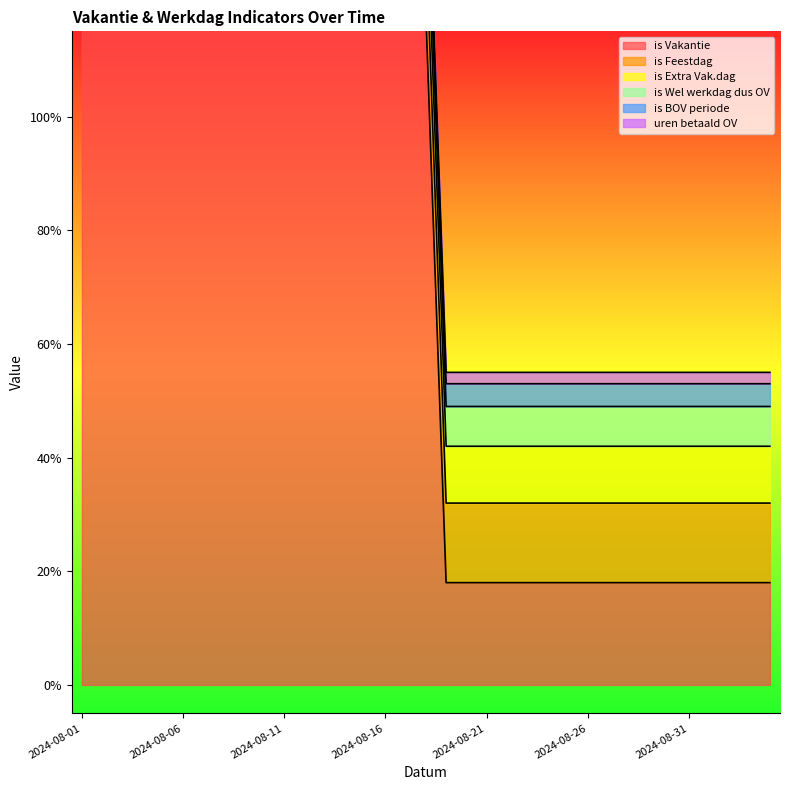

True or false: is Extra Vak.dag has more than 0 points higher than both neighbors.

False